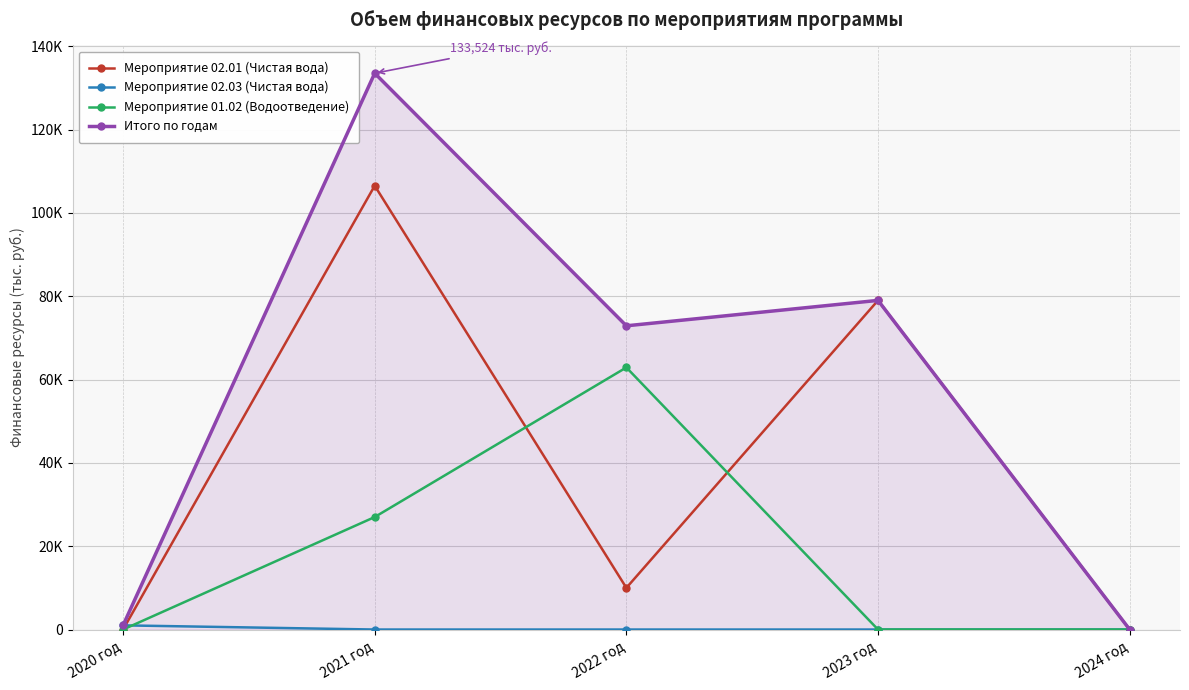

At which category is the sum across all series the highest?

2021 год